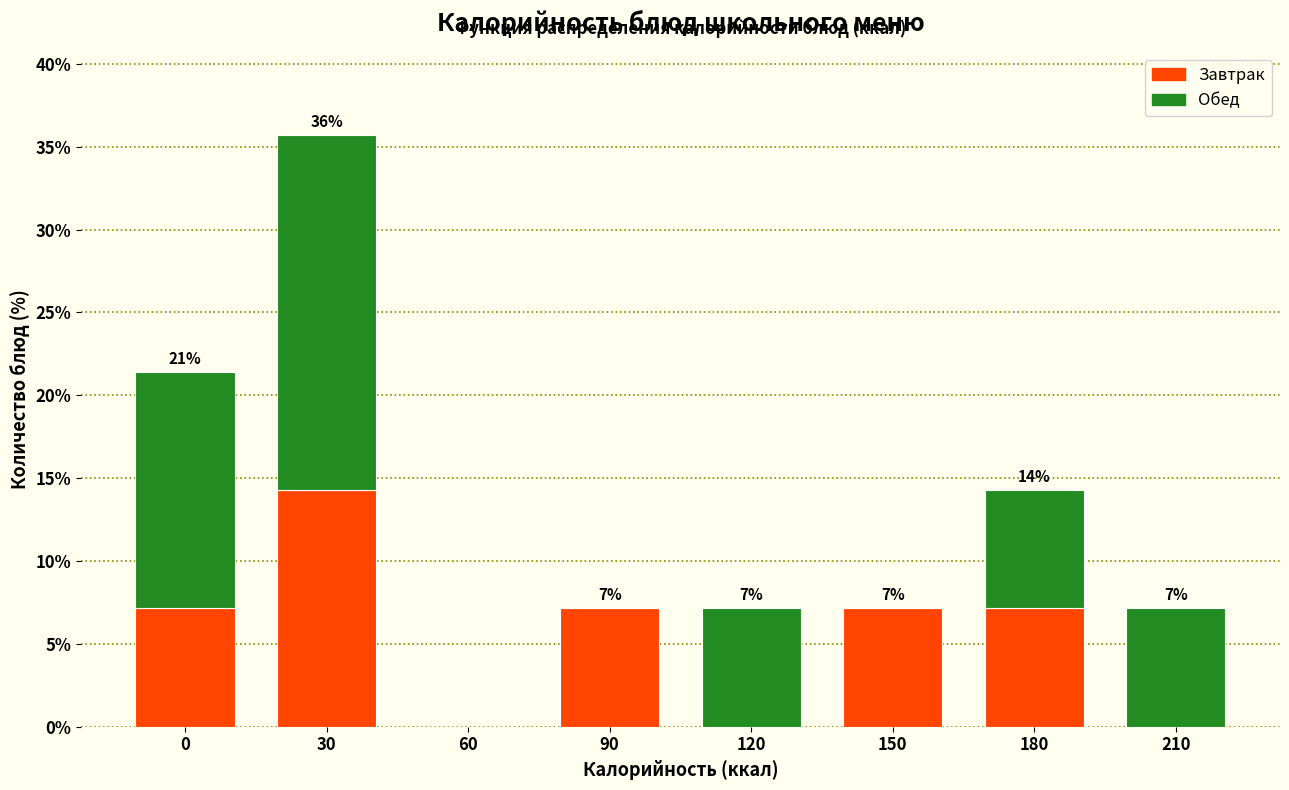

Reading right to left, list the values for the Завтрак series.

210=0.0	180=7.1	150=7.1	120=0.0	90=7.1	60=0.0	30=14.3	0=7.1